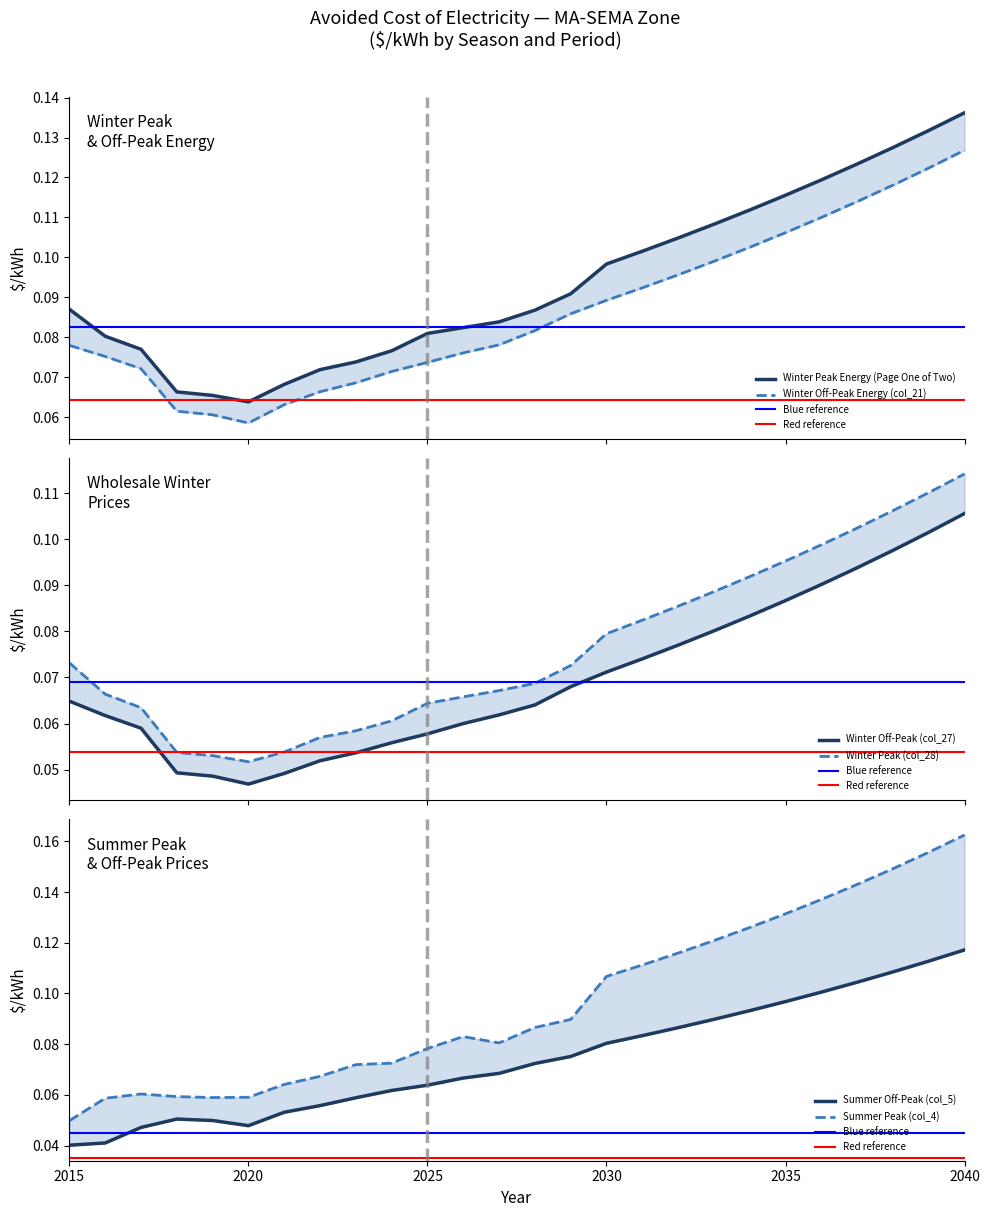

What are all the series names shown in the legend?

Summer Off-Peak (col_5), Summer Peak (col_4), Winter Off-Peak (col_27), Winter Peak (col_28), Winter Peak Energy (Page One of Two), Winter Off-Peak Energy (col_21)